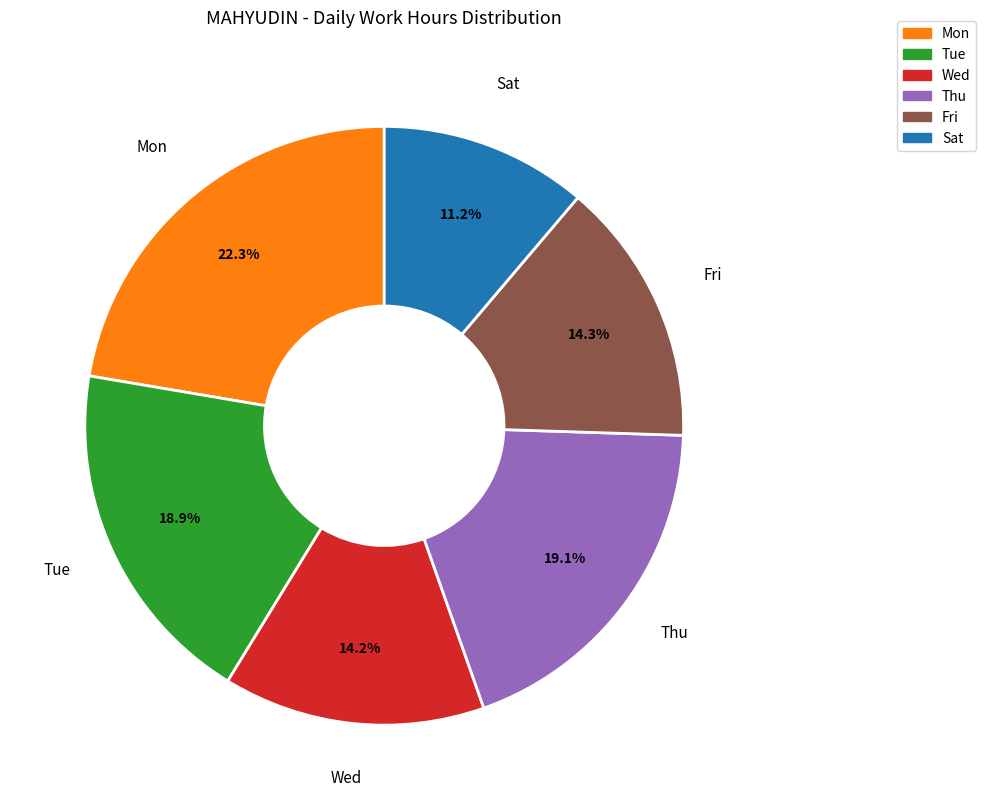

What percentage is the Tue slice, to the nearest percent?

19%